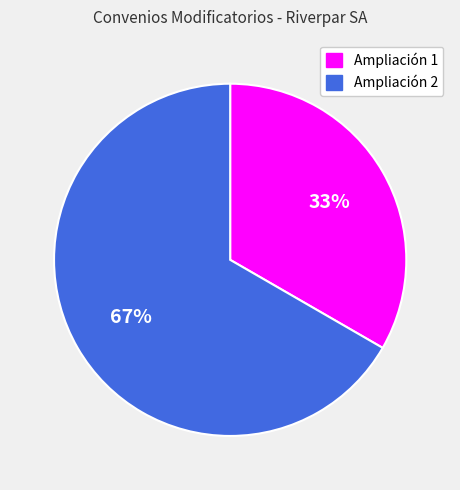

Is there a majority slice in this chart?

Yes